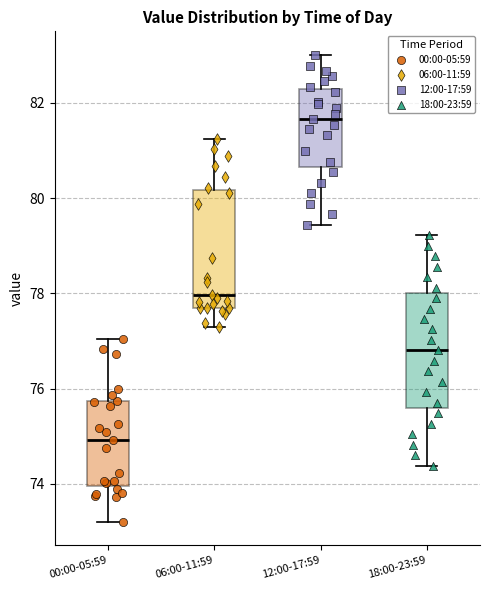

Which box's median line is the highest?

12:00-17:59